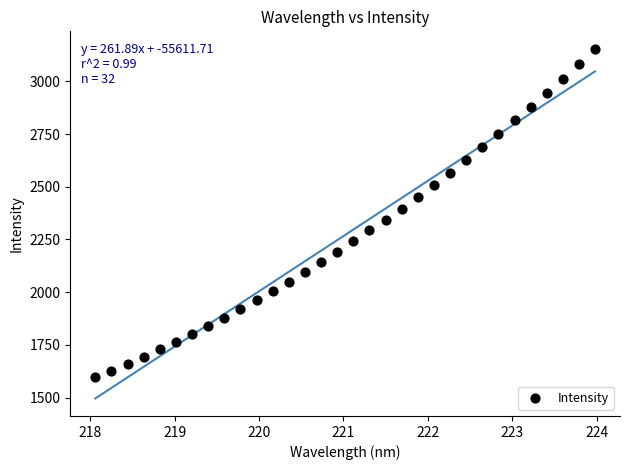

What is the range of Y values (max minus min)?

1556.9